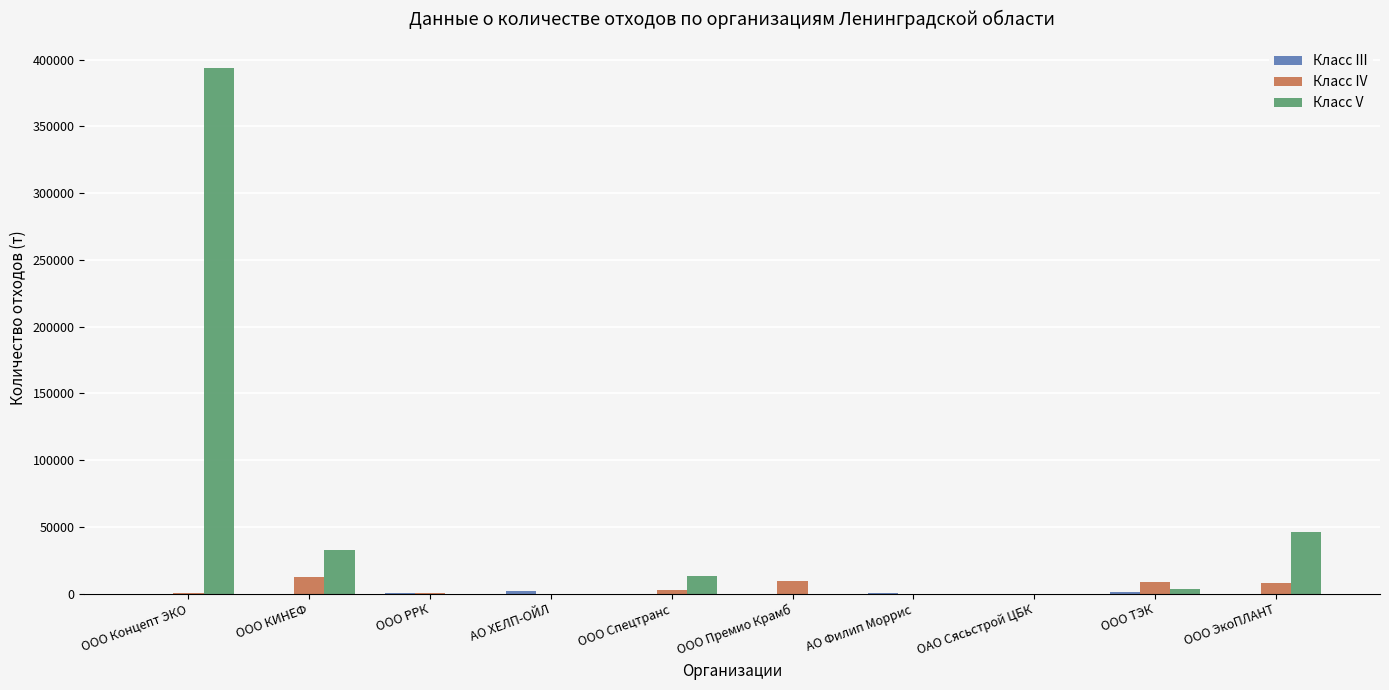

What is the difference between the Класс IV values at ООО КИНЕФ and ООО РРК?

12333.3